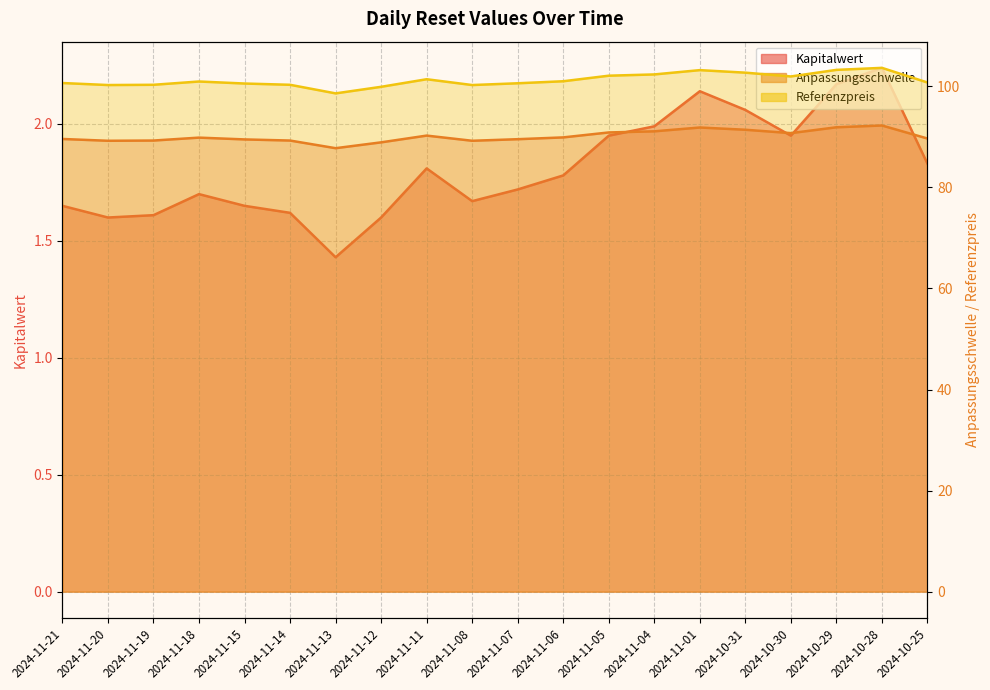

True or false: Anpassungsschwelle and Referenzpreis cross at least once.

False